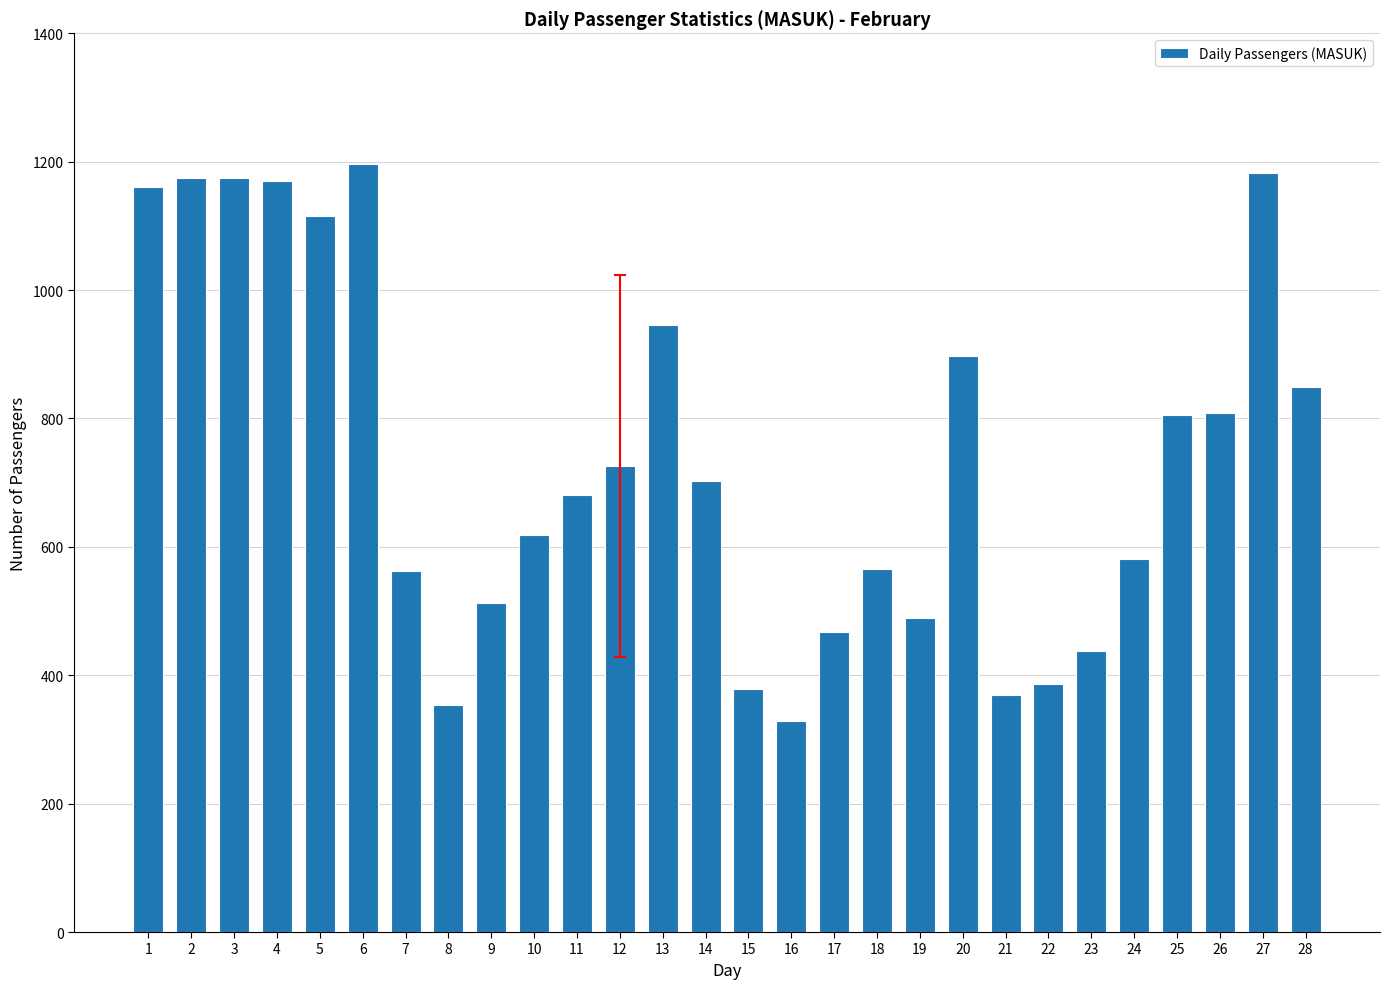

Approximately how many times larger is the value at 1 compared to 3?

1.0